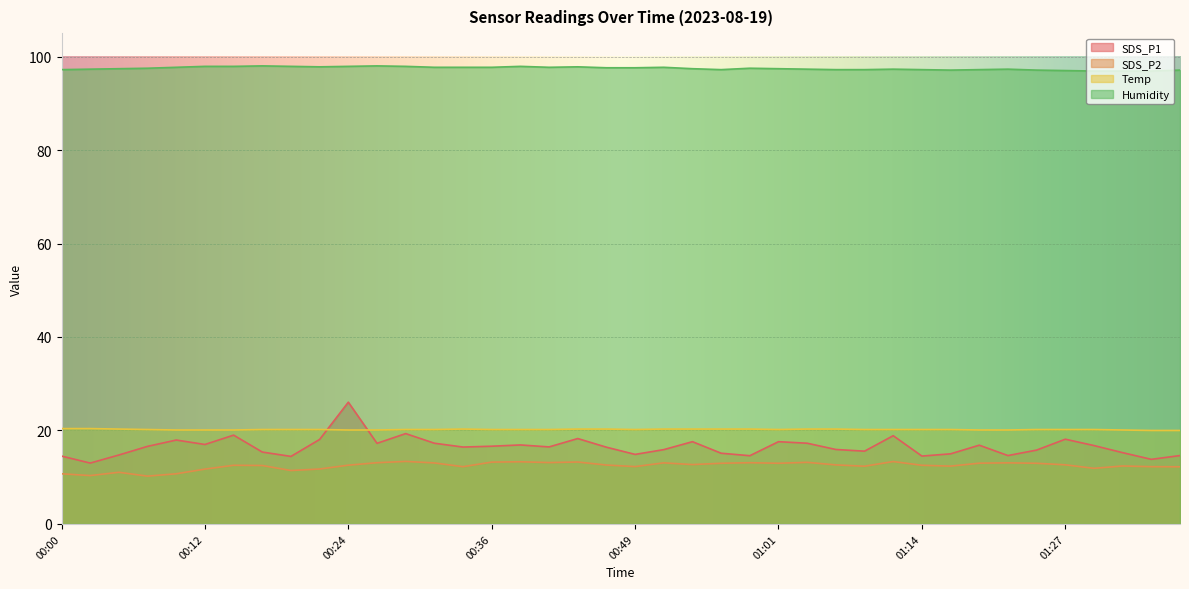

Reading left to right, what are all the values shown in this chart?

SDS_P1: 14.5	13.0	14.8	16.6	17.9	17.0	19.0	15.4	14.4	18.1	26.1	17.2	19.3	17.3	16.4	16.6	16.9	16.5	18.3	16.4	14.9	15.9	17.6	15.1	14.6	17.6	17.3	15.9	15.6	18.9	14.5	15.0	16.9	14.6	15.8	18.1	16.8	15.2	13.8	14.6
SDS_P2: 10.7	10.3	11.1	10.2	10.7	11.7	12.6	12.5	11.4	11.8	12.6	13.1	13.4	13.1	12.2	13.2	13.3	13.1	13.2	12.6	12.3	13.1	12.7	13.0	13.1	13.0	13.2	12.6	12.3	13.3	12.6	12.4	13.0	13.1	13.0	12.7	11.9	12.4	12.2	12.2
Temp: 20.4	20.4	20.3	20.2	20.1	20.1	20.1	20.2	20.2	20.2	20.1	20.1	20.2	20.2	20.3	20.2	20.2	20.2	20.3	20.3	20.2	20.3	20.3	20.3	20.3	20.2	20.3	20.3	20.2	20.2	20.2	20.2	20.1	20.1	20.2	20.2	20.2	20.1	20.0	20.0
Humidity: 97.2	97.3	97.4	97.5	97.7	97.9	97.9	98.0	97.9	97.8	97.9	98.0	97.9	97.7	97.7	97.7	97.9	97.7	97.8	97.6	97.6	97.7	97.4	97.2	97.5	97.4	97.3	97.2	97.2	97.3	97.2	97.1	97.2	97.3	97.1	97.0	96.9	96.9	96.9	97.1